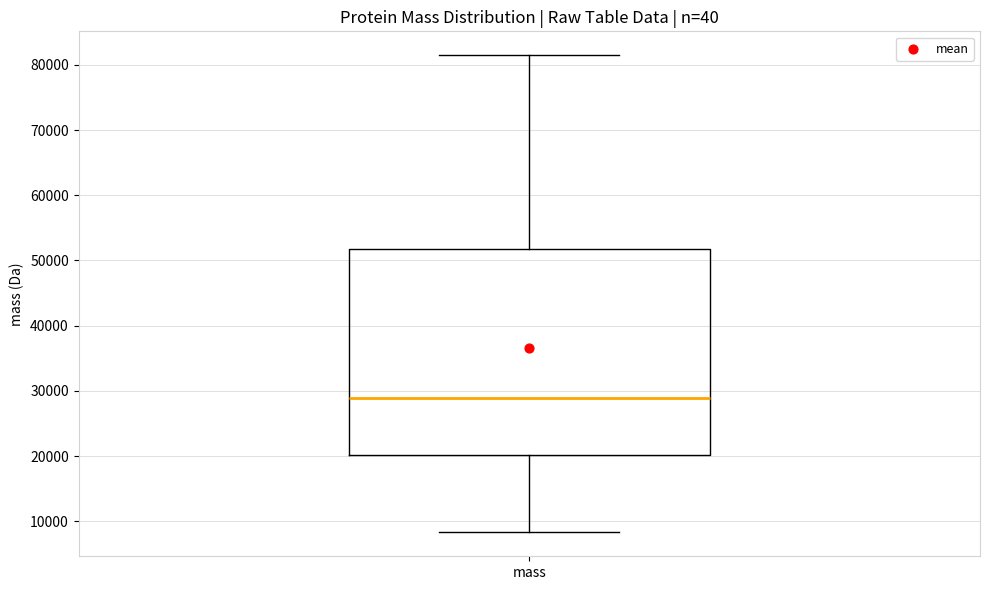

Where does the lower whisker of the box for mass end on the y-axis? The values are not printed on the chart, so give them approximately, as read against the axis.

8000